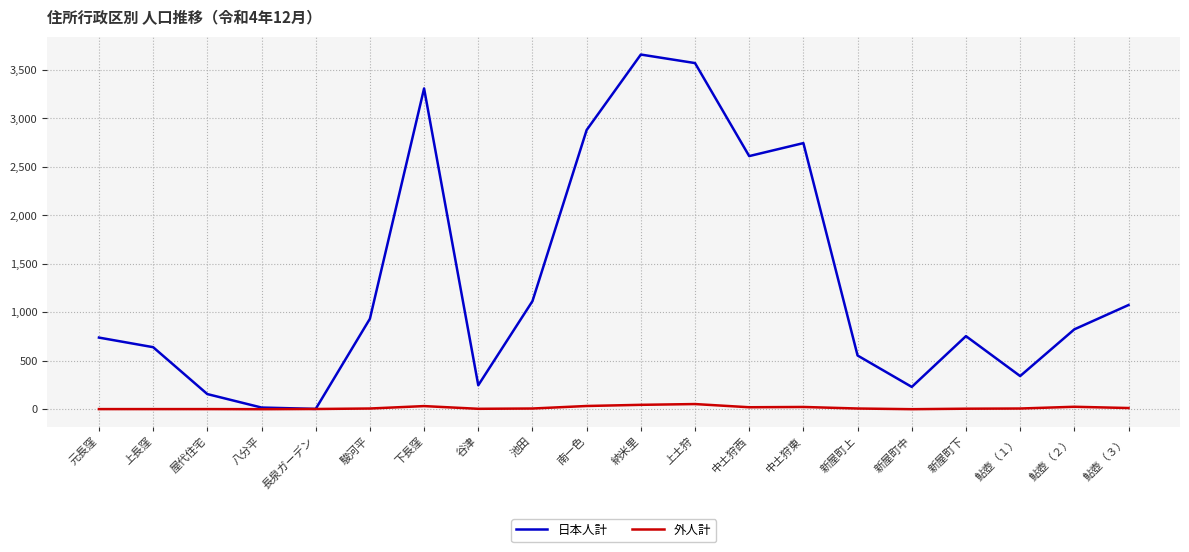

What is the spread (max minus min) of values at 元長窪?

738